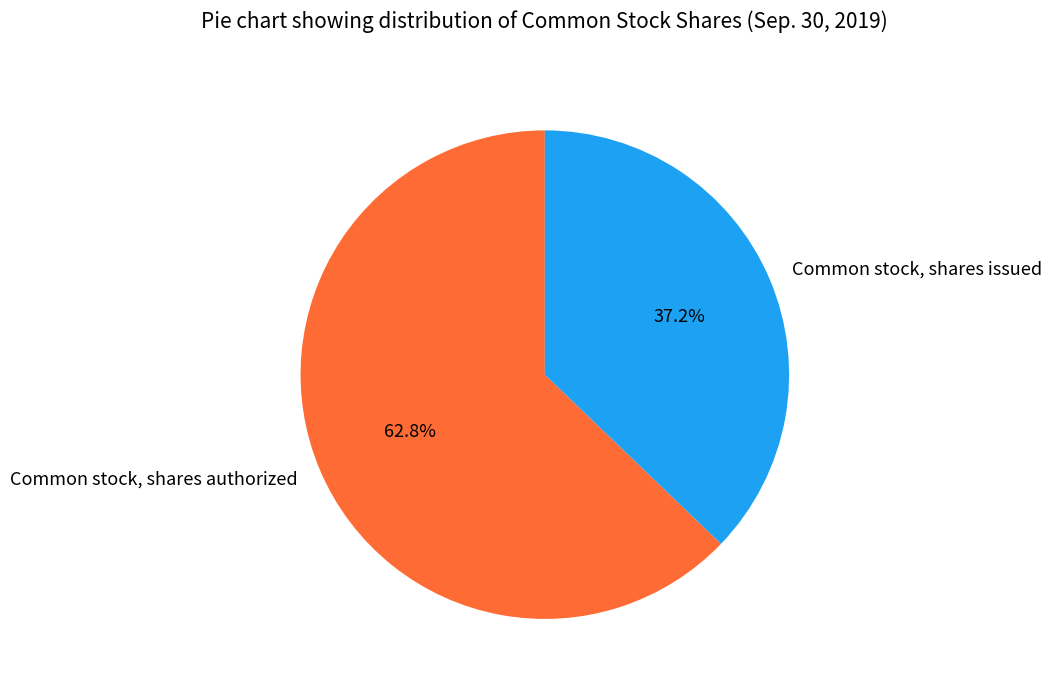

Which slice is the smallest?

Common stock, shares issued